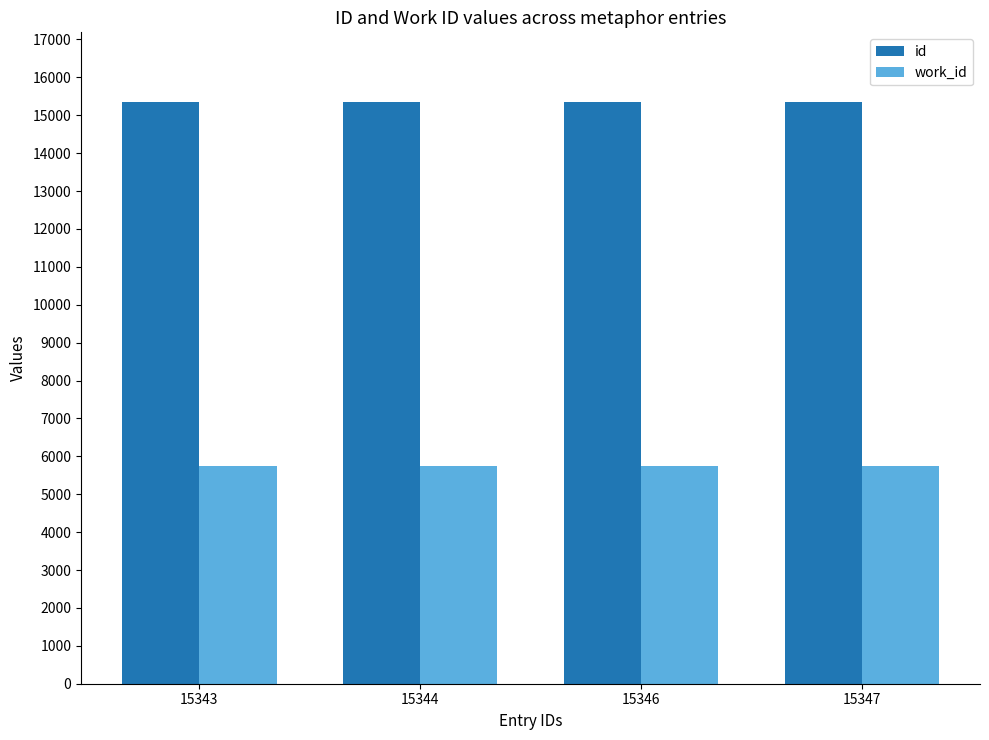

What is the average value of the id series?

15345